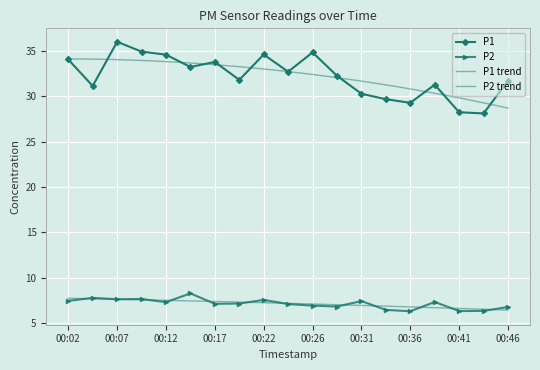

Which series has the largest total across all categories?

P1